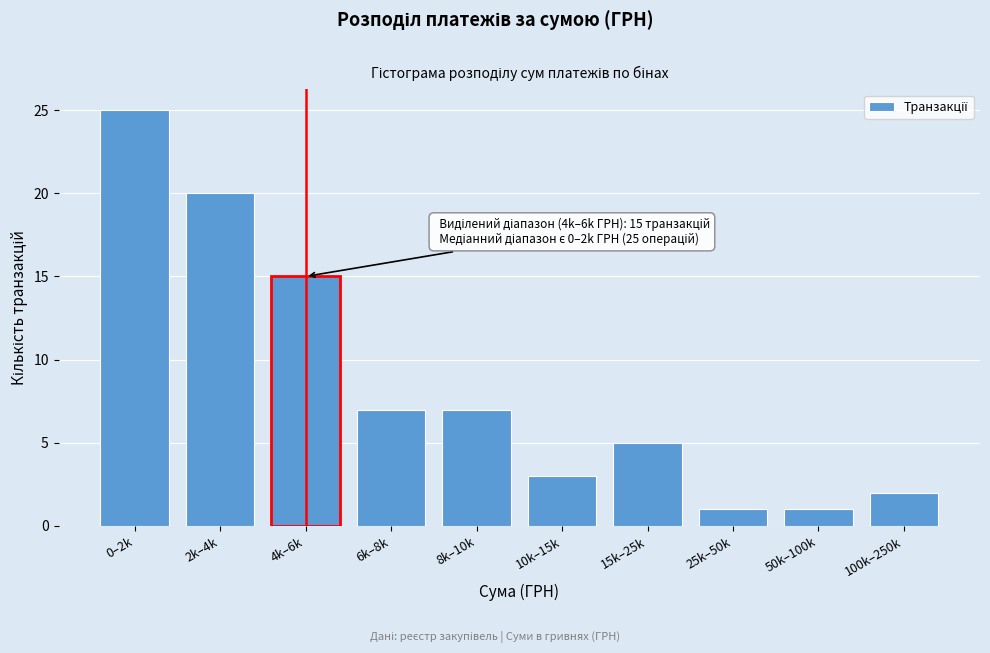

Reading left to right, what are all the values shown in this chart?

25	20	15	7	7	3	5	1	1	2